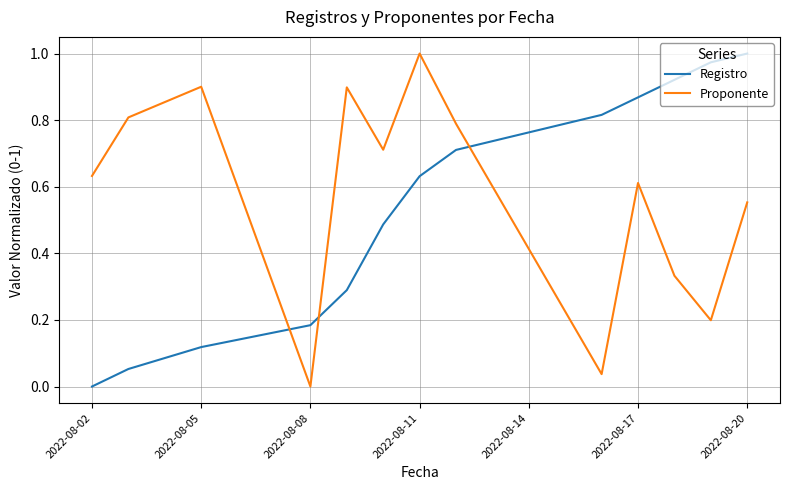

True or false: Registro and Proponente intersect in this chart.

True